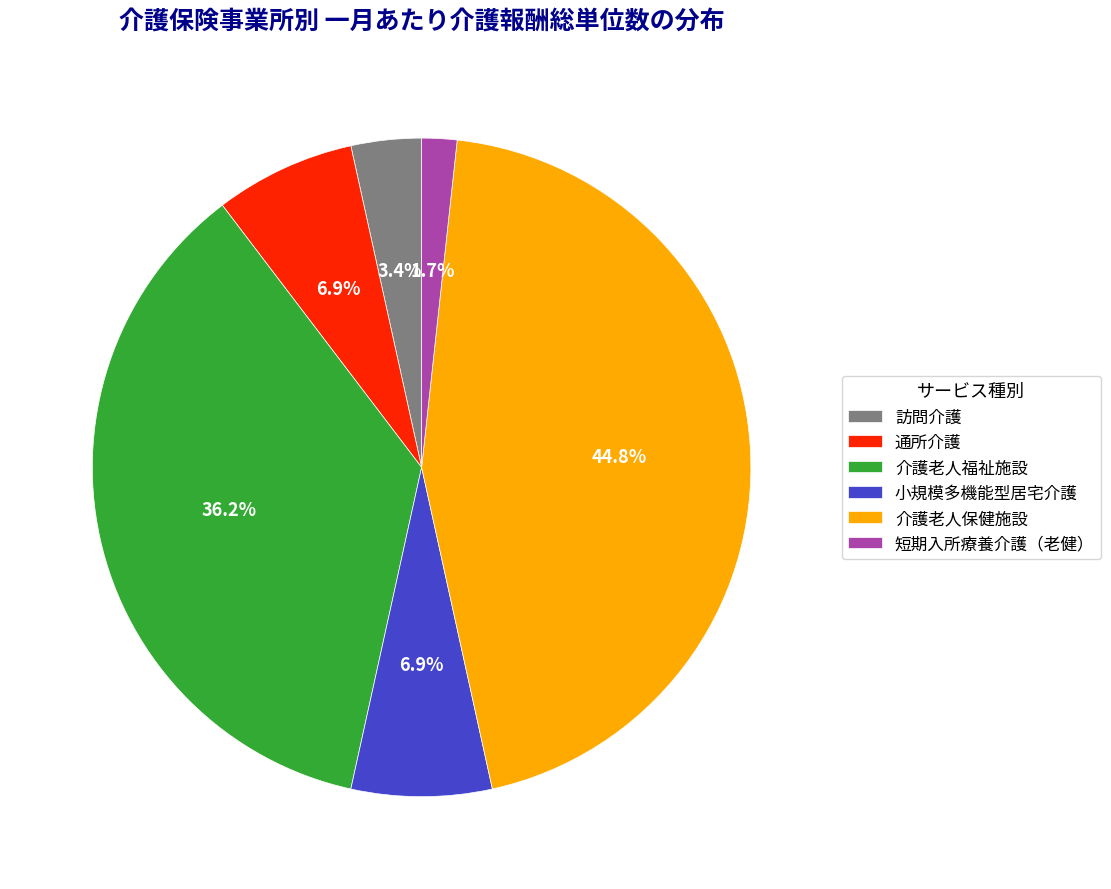

How many slices are in this pie chart?

6